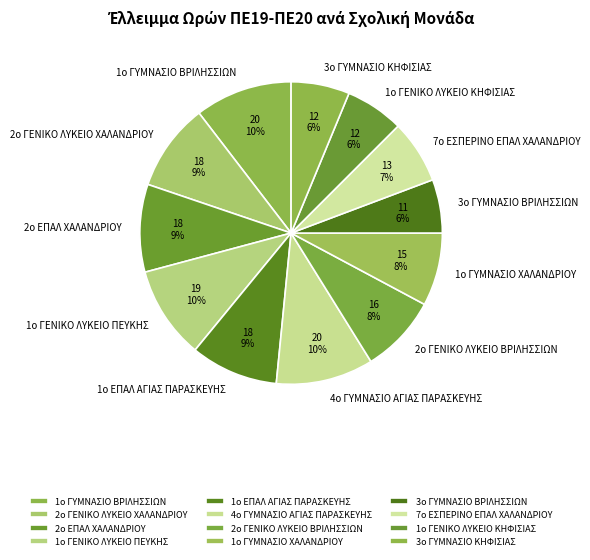

What percentage is the 1ο ΓΥΜΝΑΣΙΟ ΒΡΙΛΗΣΣΙΩΝ slice, to the nearest percent?

10%